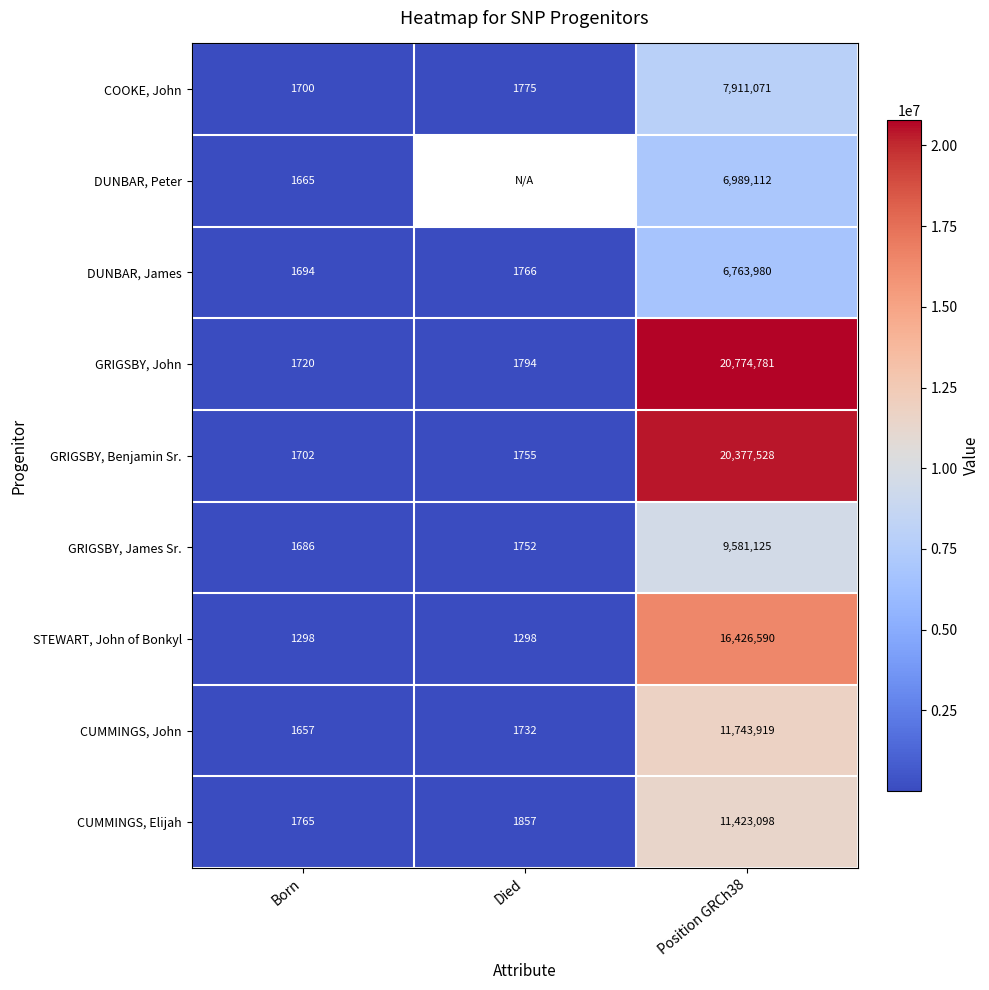

What is the difference between the maximum and minimum values in the DUNBAR, James series?

6762286